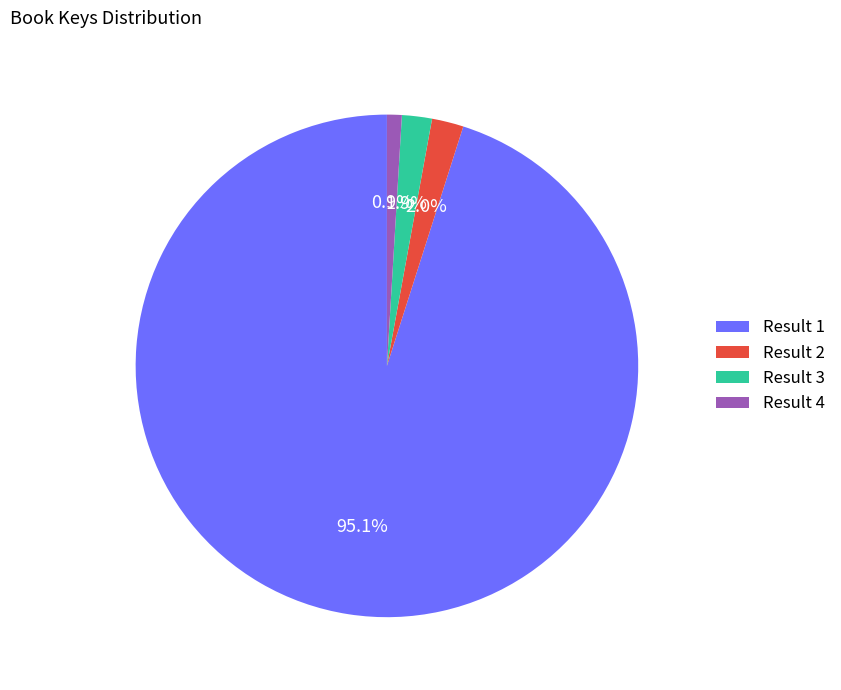

Between Result 2 and Result 1, which is larger?

Result 1